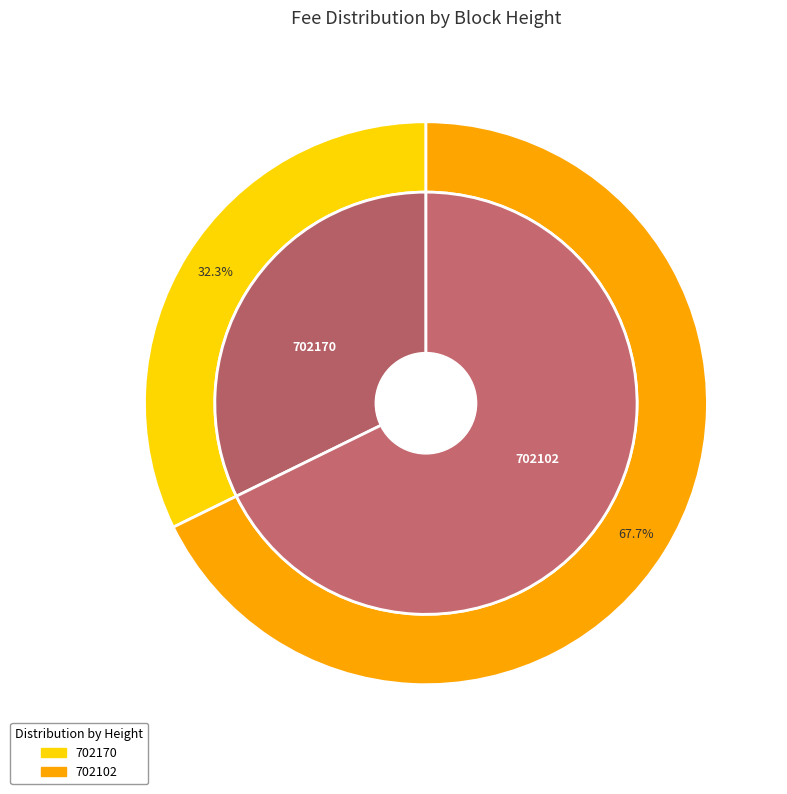

How many segments does this pie chart have?

2